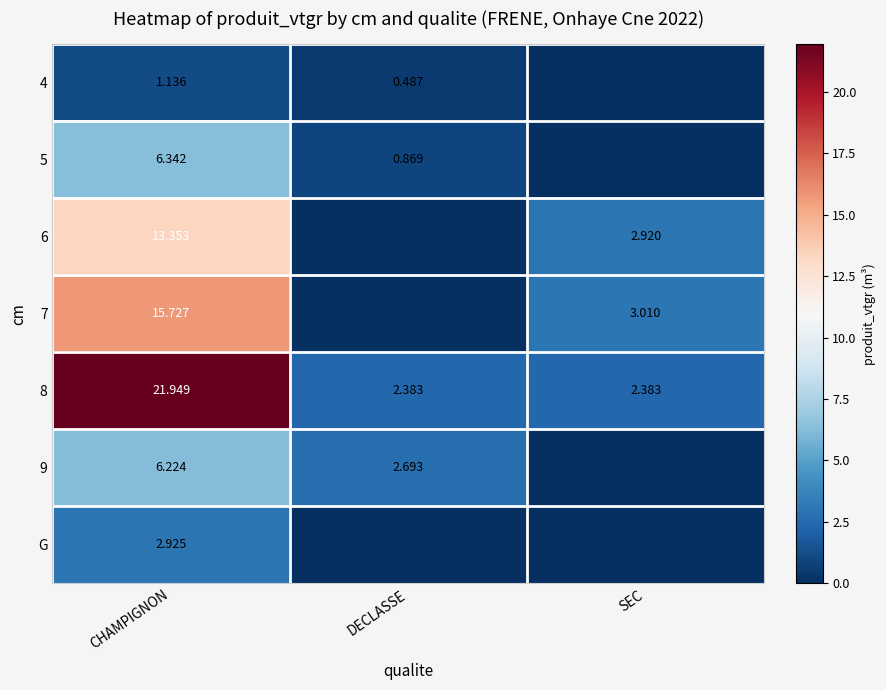

The 5 series shows 0.3 at DECLASSE. True or false?

False